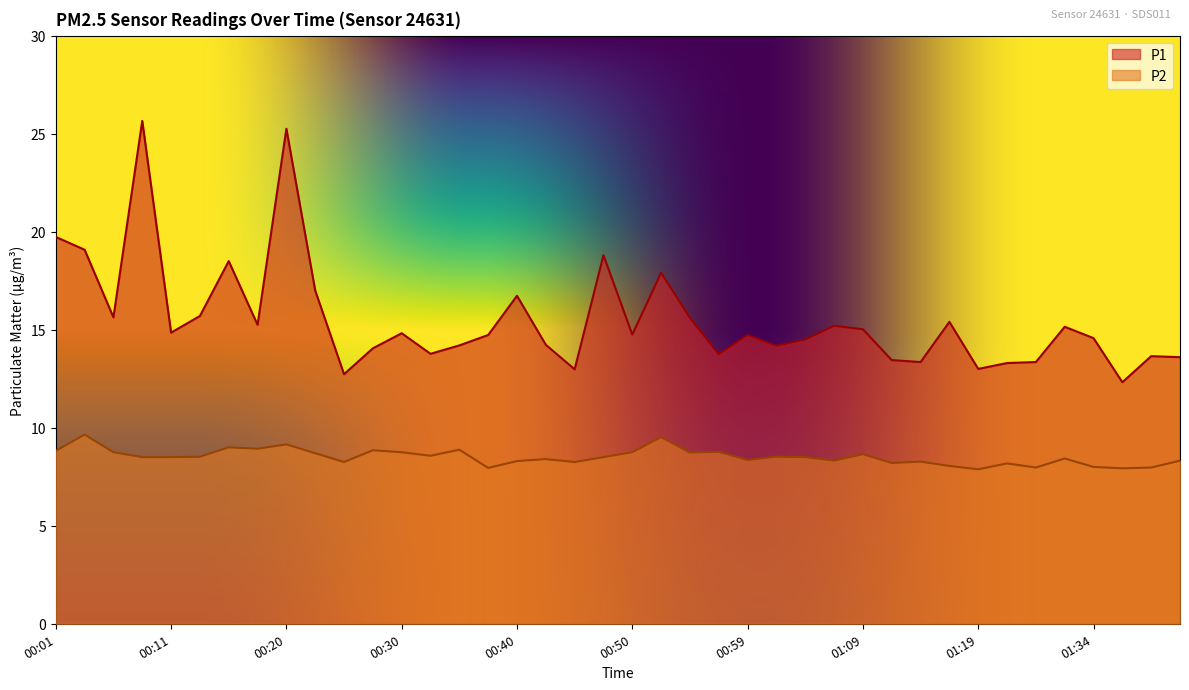

Rank the series by their maximum value, from lowest to highest.

P2, P1